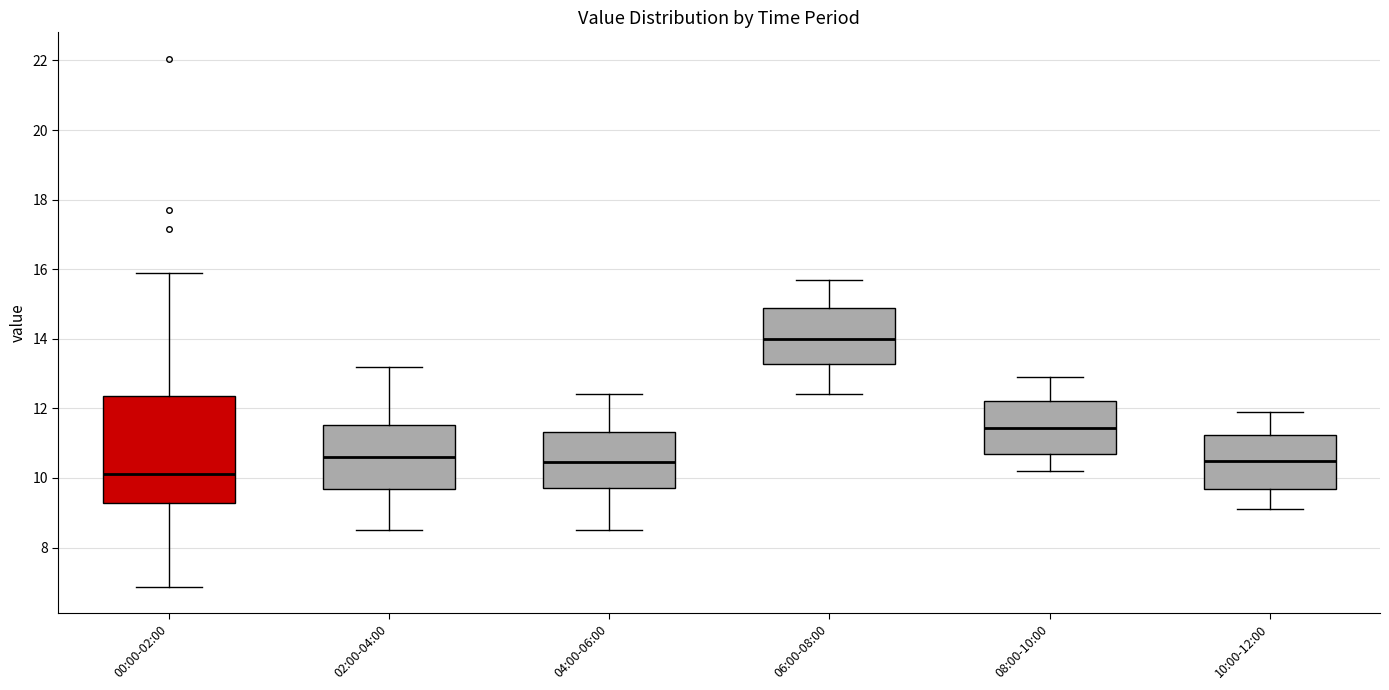

Reading left to right, transcribe this box plot: for each box, give where its median line is, the range the box spans, and where its two whiskers end, as read against the y-axis. The values are not printed on the chart, so give them approximately, as read against the axis.

00:00-02:00: median 10.2, box 9.2 to 12.4, whiskers 6.8 to 16.0
02:00-04:00: median 10.6, box 9.6 to 11.6, whiskers 8.6 to 13.2
04:00-06:00: median 10.4, box 9.8 to 11.4, whiskers 8.6 to 12.4
06:00-08:00: median 14.0, box 13.2 to 14.8, whiskers 12.4 to 15.8
08:00-10:00: median 11.4, box 10.8 to 12.2, whiskers 10.2 to 13.0
10:00-12:00: median 10.6, box 9.6 to 11.2, whiskers 9.2 to 12.0